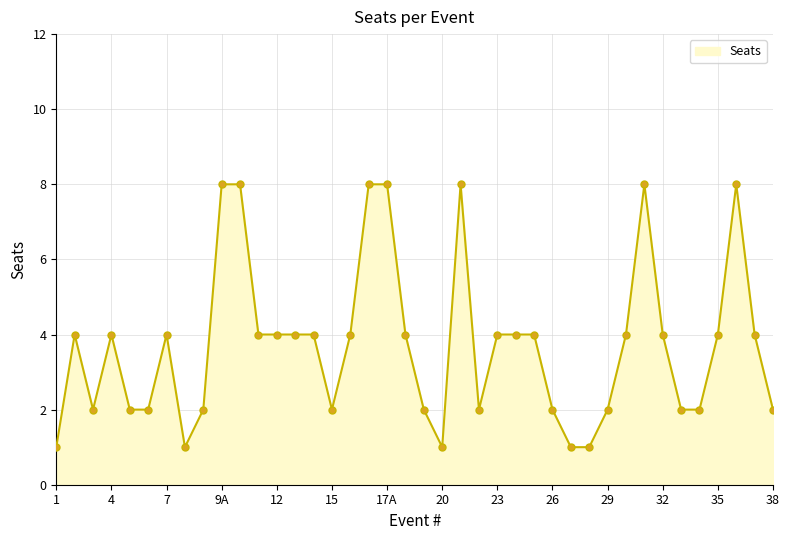

What is the sum of all values?

149